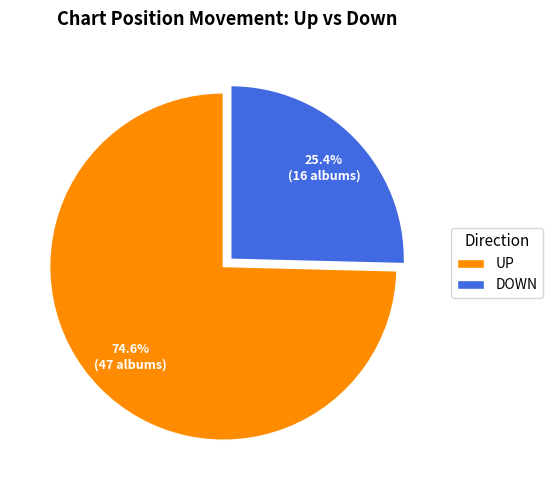

Combined, do UP and DOWN account for over 50%?

Yes